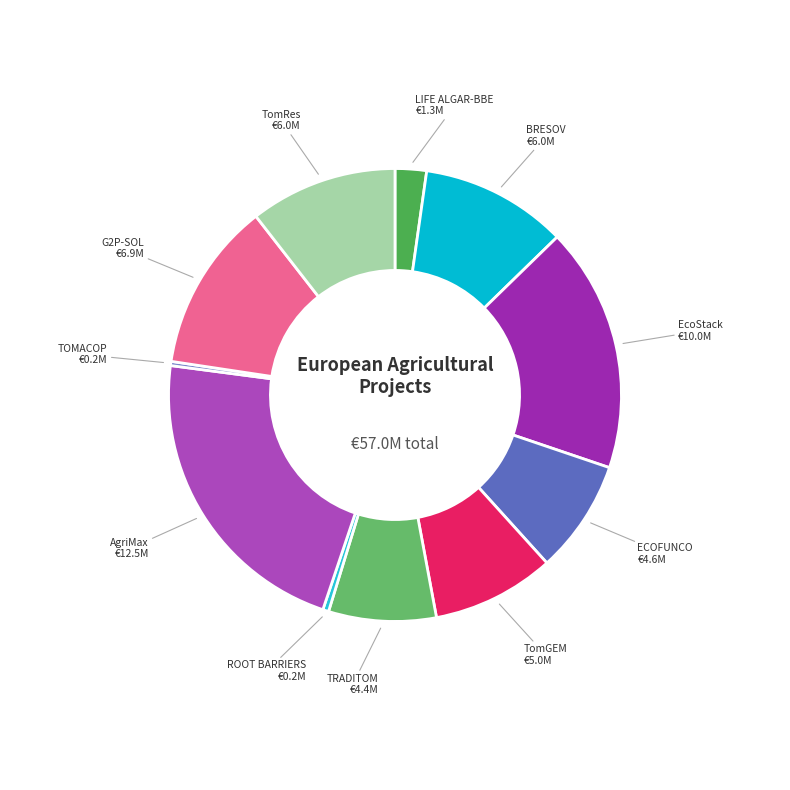

How many slices are in this pie chart?

11